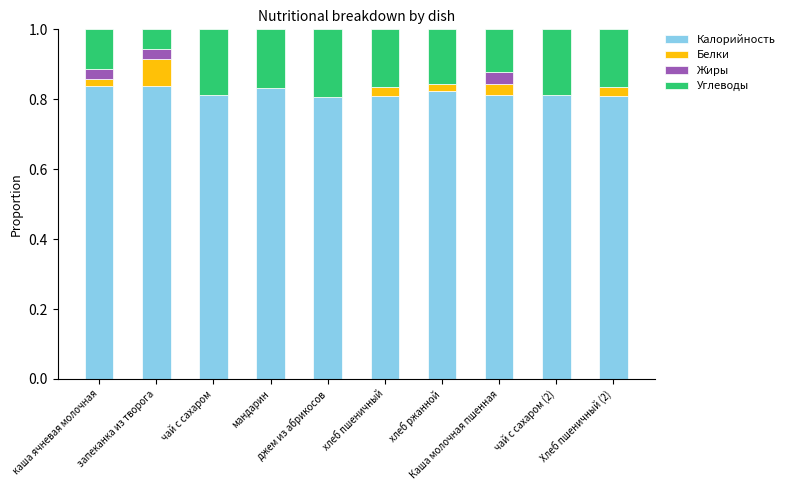

What is the sum of all Калорийность values?

8.2